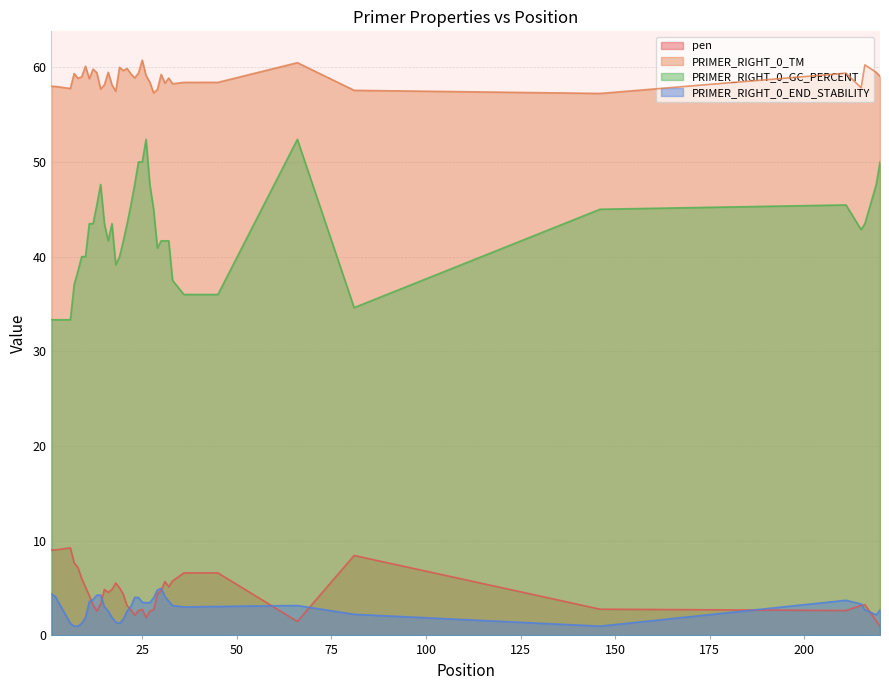

Which series has the largest range (max minus min)?

PRIMER_RIGHT_0_GC_PERCENT